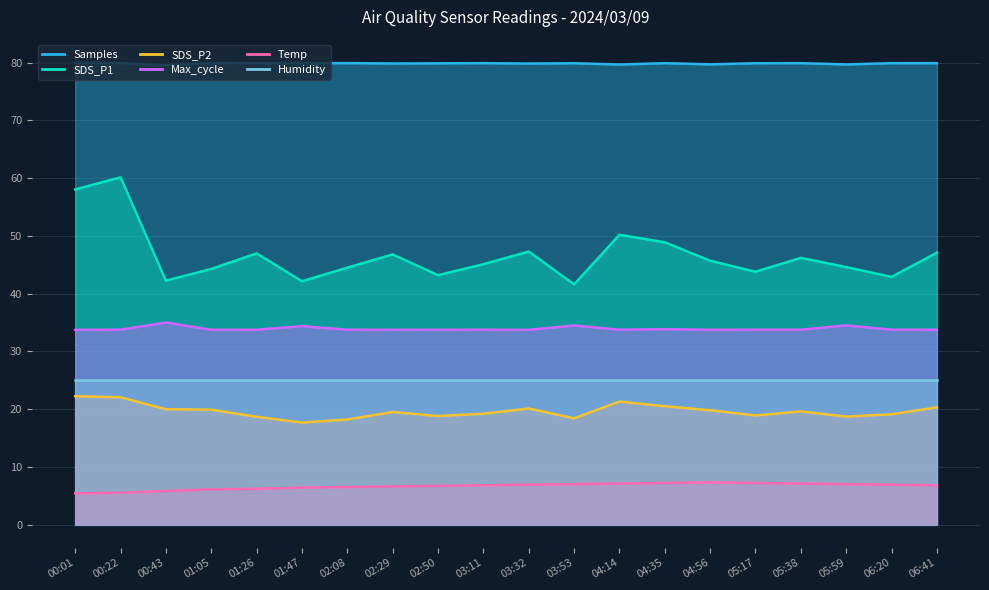

Between 01:05 and 05:59, which series saw the biggest shift?

SDS_P2